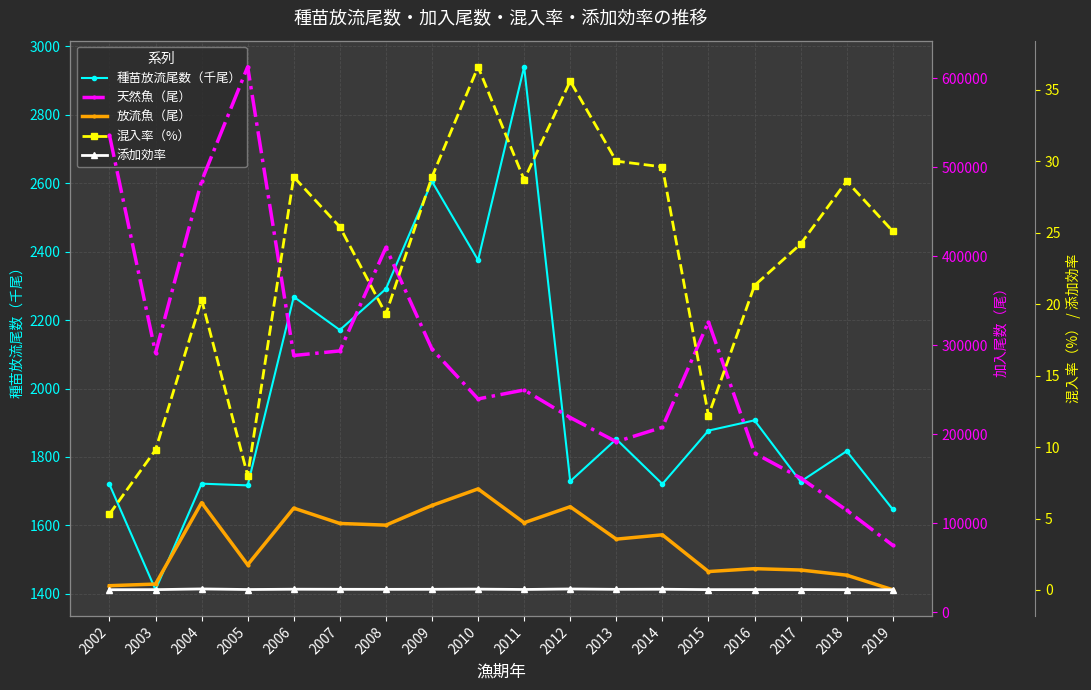

Reading left to right, extract all data points from this chart.

種苗放流尾数（千尾）: 2002=1720.0	2003=1412.0	2004=1722.0	2005=1717.0	2006=2268.0	2007=2171.0	2008=2291.0	2009=2605.0	2010=2375.0	2011=2940.0	2012=1729.0	2013=1852.0	2014=1721.0	2015=1877.0	2016=1907.0	2017=1728.0	2018=1817.0	2019=1647.0
天然魚（尾）: 2002=536116.0	2003=291530.0	2004=484582.0	2005=612891.0	2006=288579.0	2007=293744.0	2008=409943.0	2009=295742.0	2010=239791.0	2011=249859.0	2012=218867.0	2013=191668.0	2014=207931.0	2015=326388.0	2016=178880.0	2017=150963.0	2018=114738.0	2019=75350.0
放流魚（尾）: 2002=29961.0	2003=31812.0	2004=123214.0	2005=53445.0	2006=117098.0	2007=99893.0	2008=98001.0	2009=120130.0	2010=138711.0	2011=100713.0	2012=118683.0	2013=82271.0	2014=87117.0	2015=45865.0	2016=49113.0	2017=47583.0	2018=41792.0	2019=25409.0
混入率（%）: 2002=5.3	2003=9.8	2004=20.3	2005=8.0	2006=28.9	2007=25.4	2008=19.3	2009=28.9	2010=36.6	2011=28.7	2012=35.6	2013=30.0	2014=29.6	2015=12.2	2016=21.3	2017=24.2	2018=28.6	2019=25.1
添加効率: 2002=0.0	2003=0.0	2004=0.1	2005=0.0	2006=0.1	2007=0.0	2008=0.0	2009=0.0	2010=0.1	2011=0.0	2012=0.1	2013=0.0	2014=0.1	2015=0.0	2016=0.0	2017=0.0	2018=0.0	2019=0.0